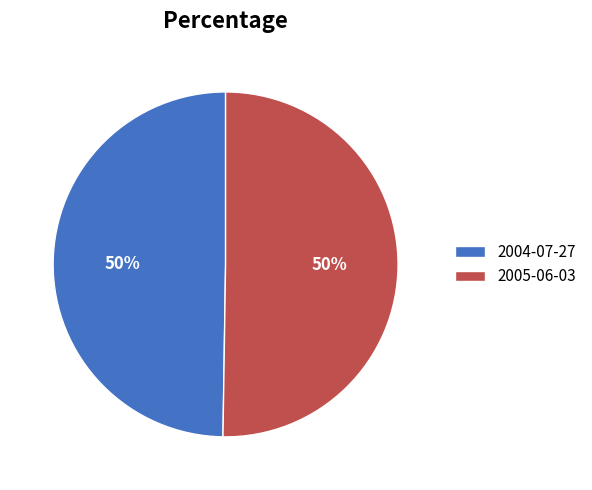

To the nearest percent, what portion does 2004-07-27 represent?

50%